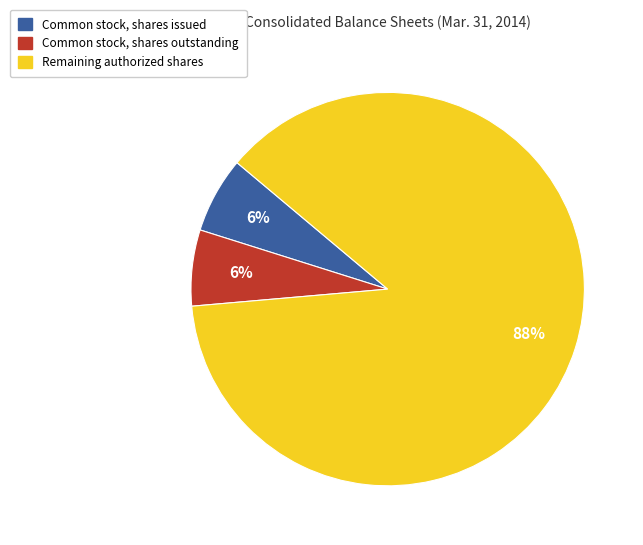

Which slice represents more than half of the pie?

Remaining authorized shares